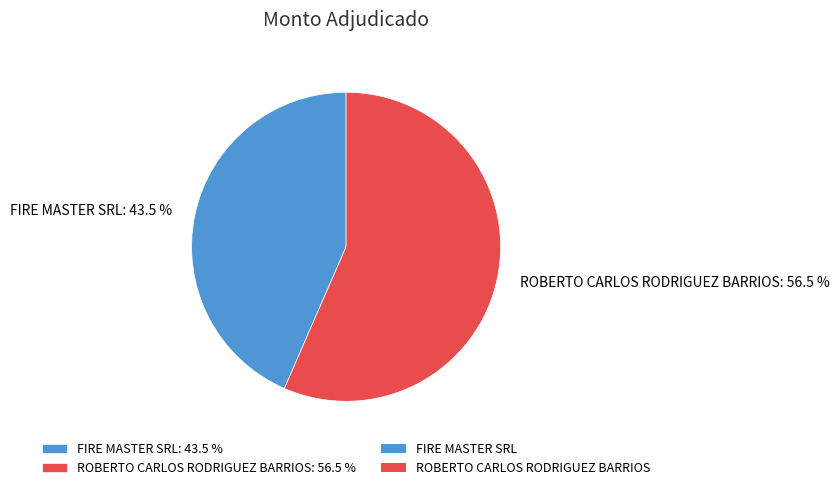

Approximately how many times larger is the value at FIRE MASTER SRL: 43.5 % compared to ROBERTO CARLOS RODRIGUEZ BARRIOS: 56.5 %?

0.8